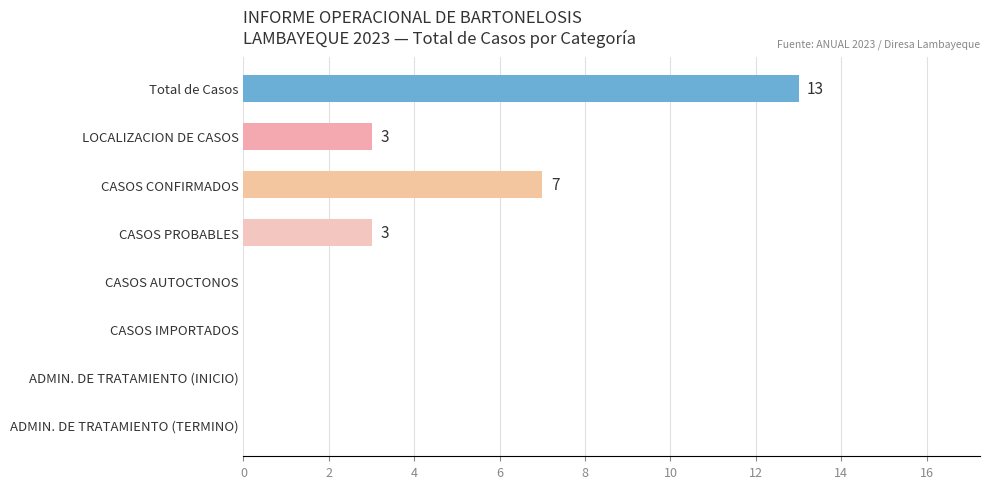

Is it true that the value at ADMIN. DE TRATAMIENTO (TERMINO) is 0?

True